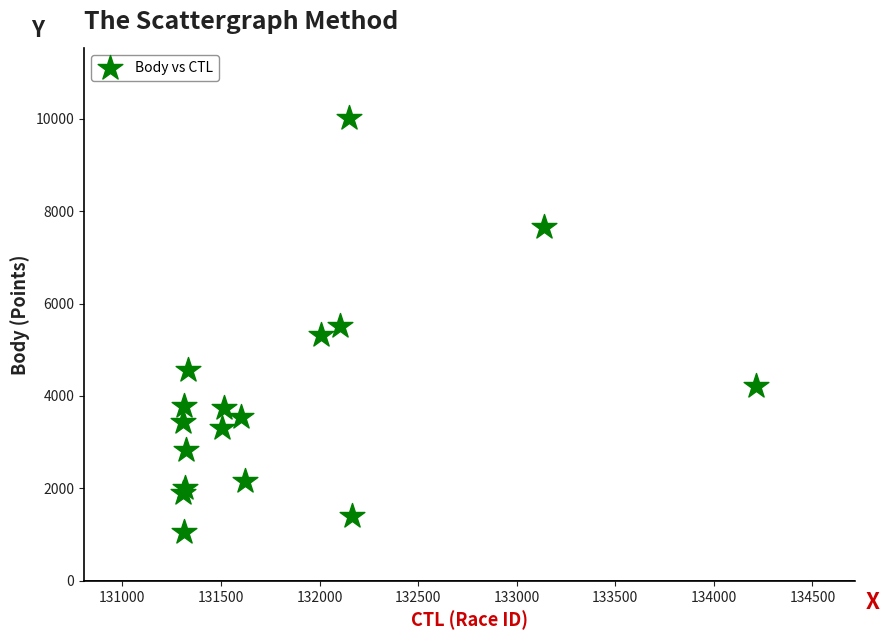

What is the range of X values (max minus min)?

2911